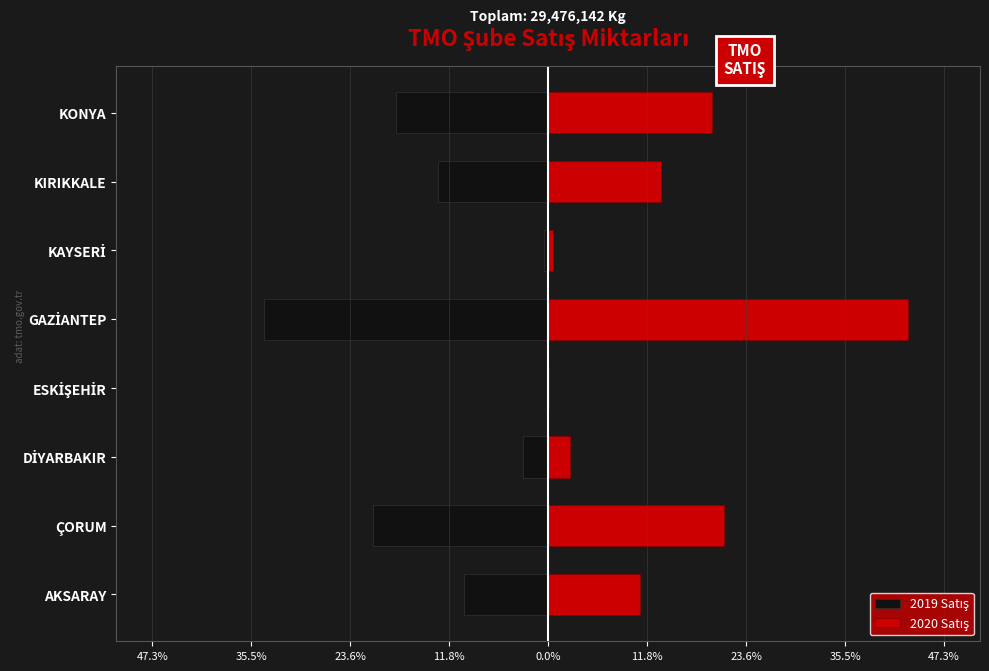

Is it true that 2020 Satış equals 0.9 at 11.8%?

False